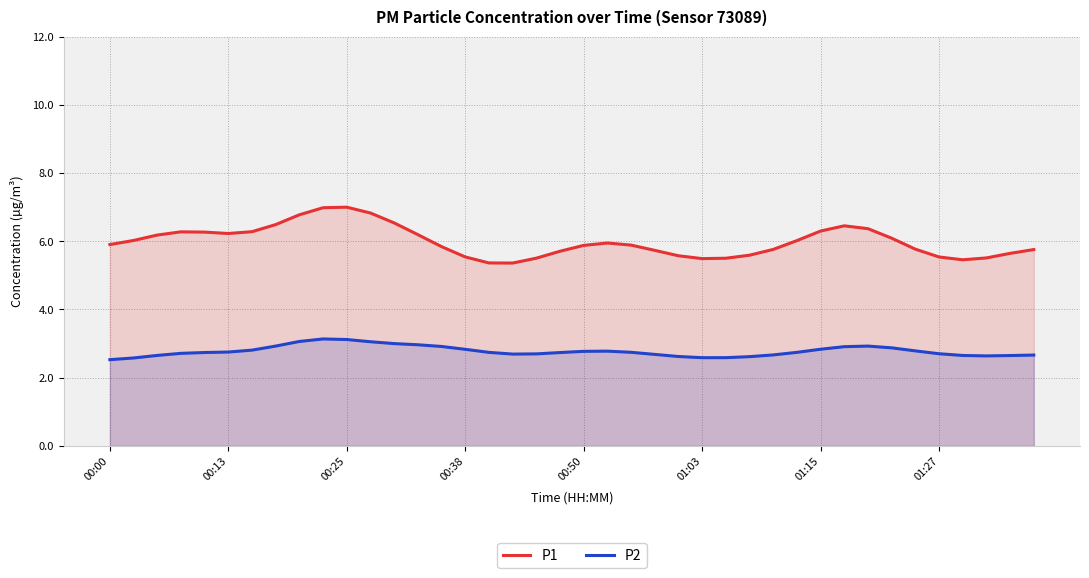

What is the difference between the maximum and minimum values in the P1 series?

1.6